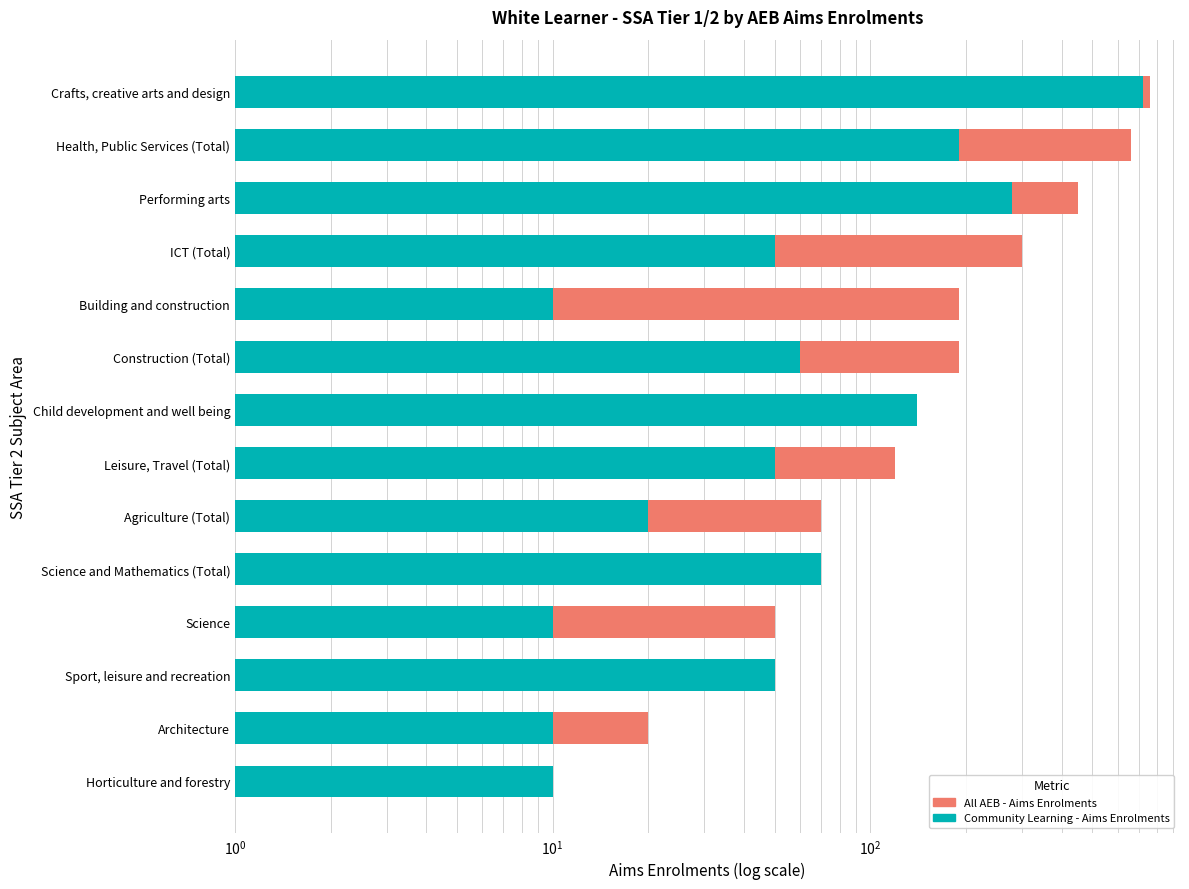

The All AEB - Aims Enrolments series shows 16 at Horticulture and forestry. True or false?

False